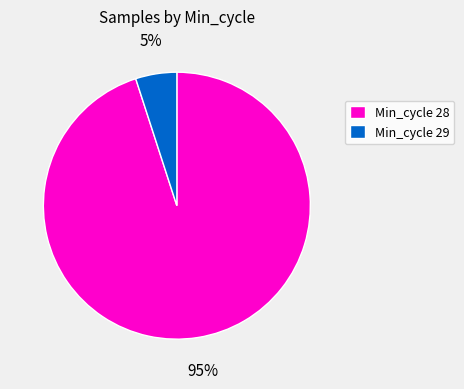

Does any single category account for the majority?

Yes